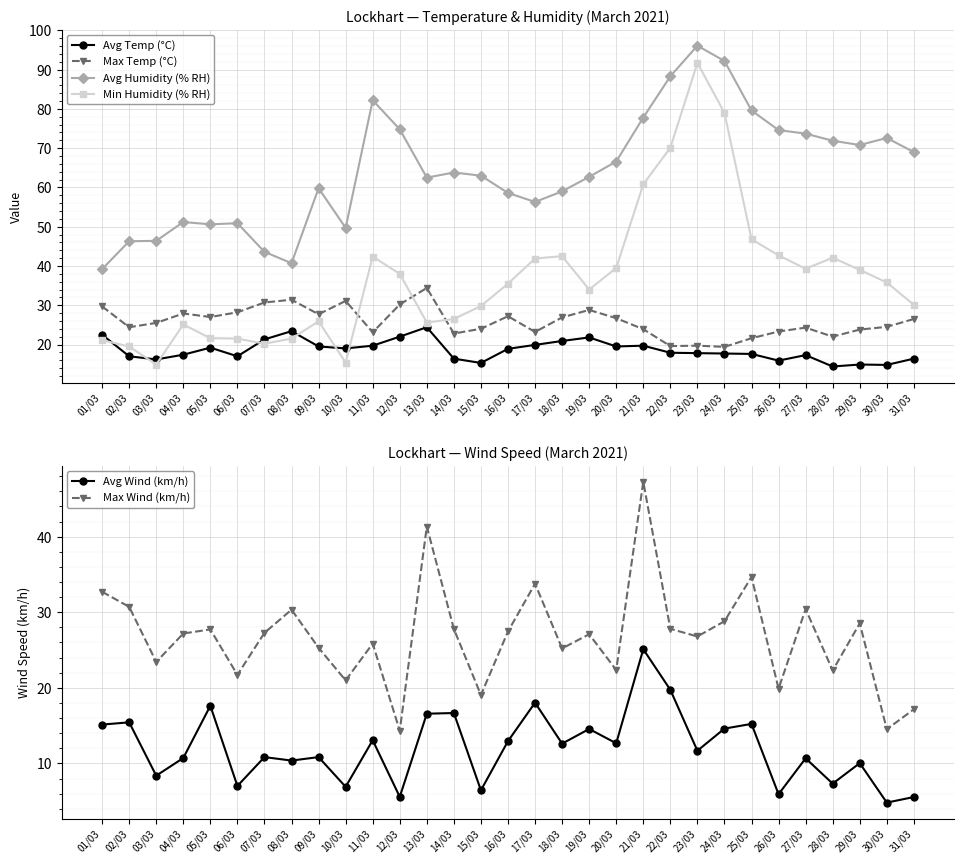

True or false: Min Humidity (% RH) and Avg Wind (km/h) cross at least once.

False